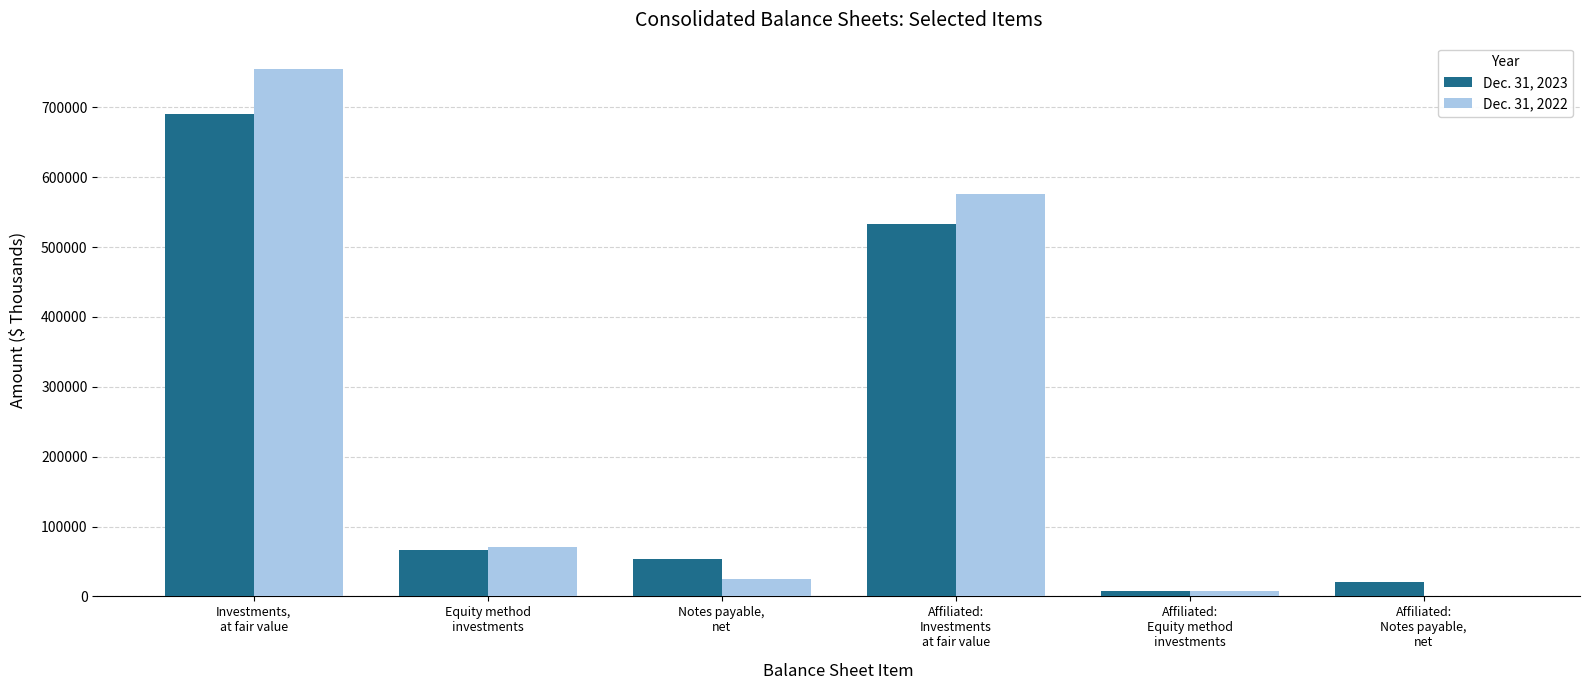

Is the value of Dec. 31, 2022 at Affiliated:
Equity method
investments greater than the value of Dec. 31, 2023 at Notes payable,
net?

No